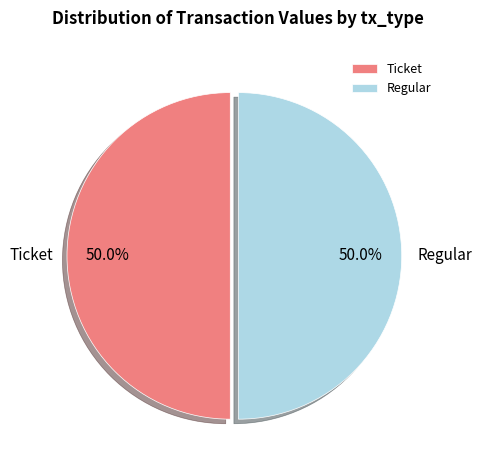

Approximately how many times larger is the value at Regular compared to Ticket?

1.0